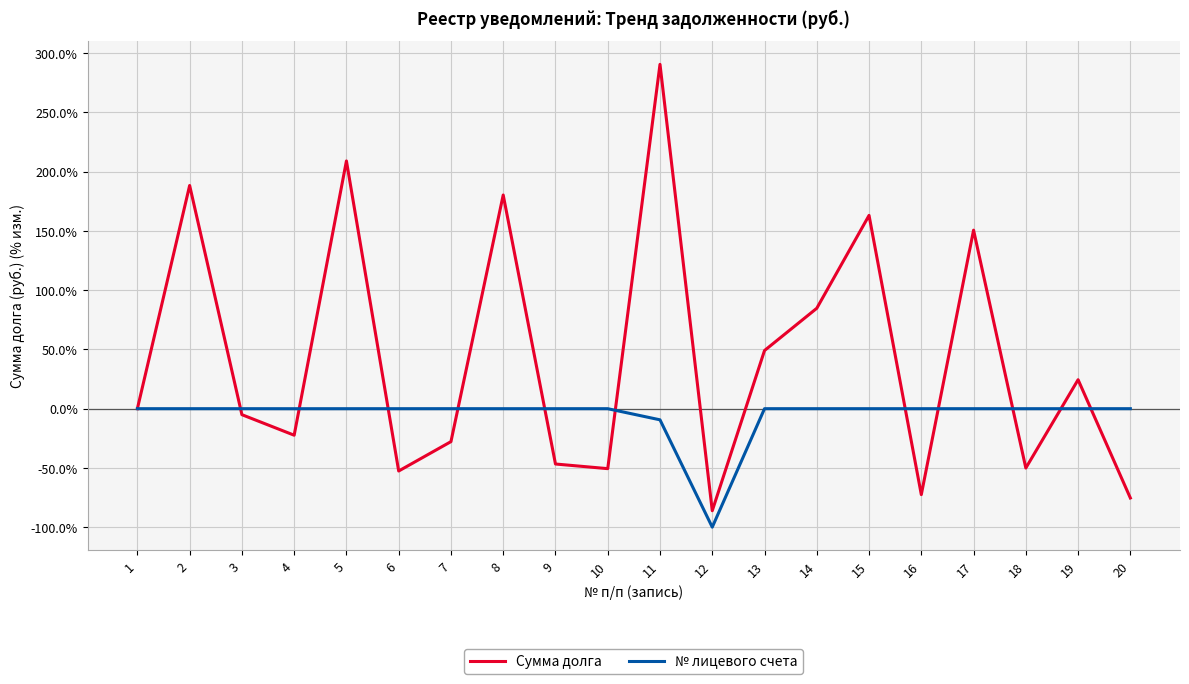

What is the total value across all series at 11?

281.2